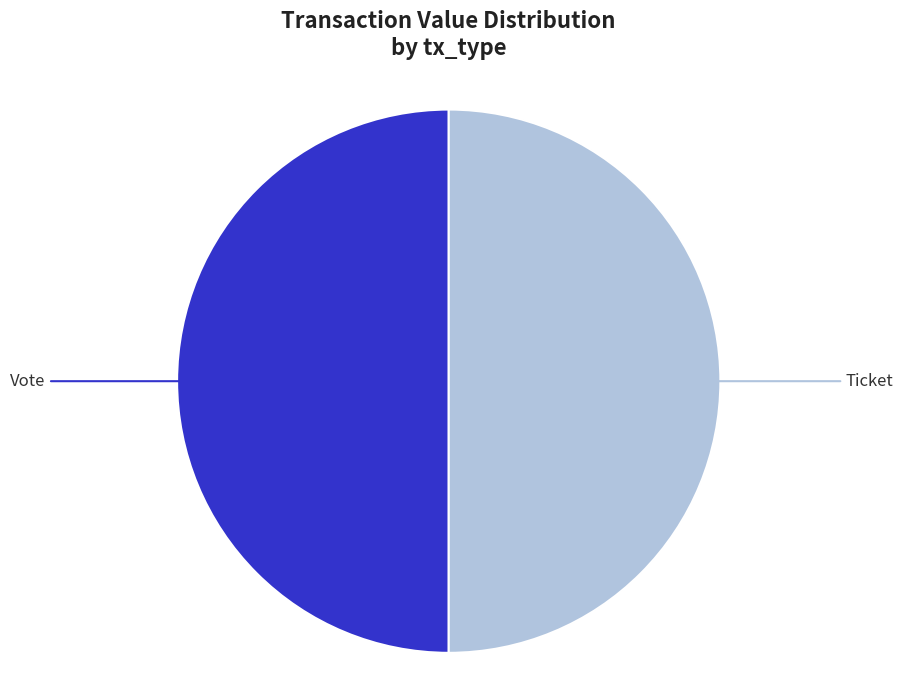

The Vote slice represents 50% of the pie. True or false?

True